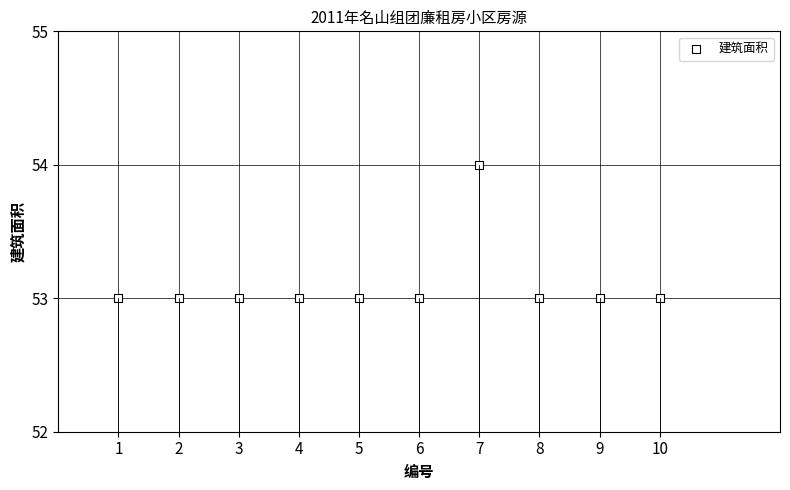

What is the average X value?

6